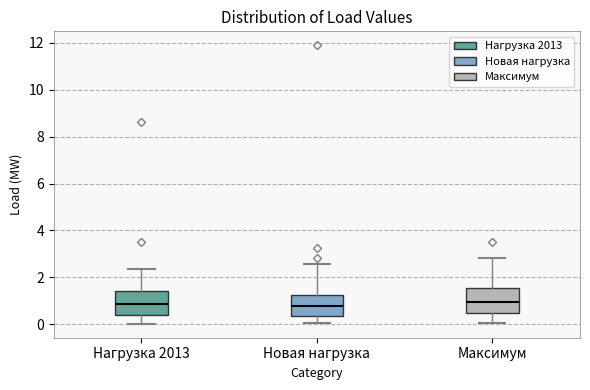

Reading left to right, read every box against the y-axis: the position of its median line, the range the box covers, and the ends of its whiskers. The values are not printed on the chart, so give them approximately, as read against the axis.

Нагрузка 2013: median 0.8, box 0.4 to 1.4, whiskers 0.0 to 2.4
Новая нагрузка: median 0.8, box 0.4 to 1.2, whiskers 0.0 to 2.6
Максимум: median 1.0, box 0.4 to 1.6, whiskers 0.0 to 2.8